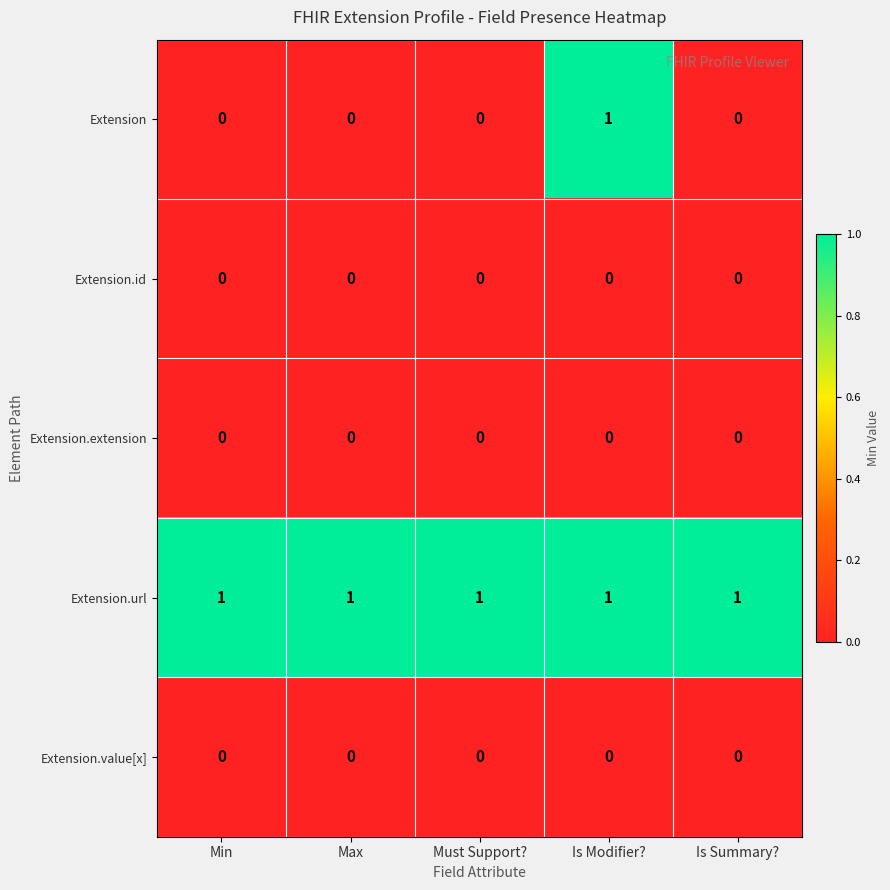

At which category is the sum across all series the highest?

Is Modifier?